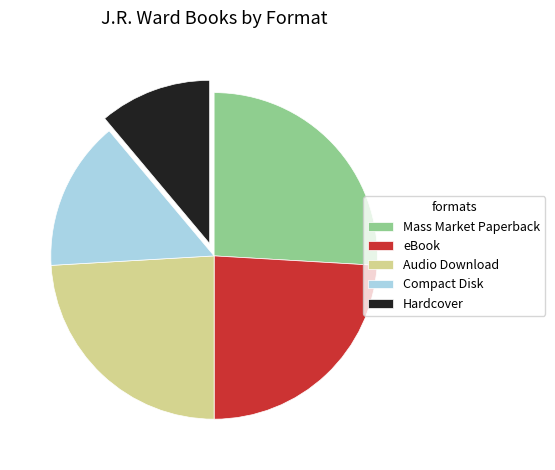

What is the smallest slice in the pie chart?

Hardcover